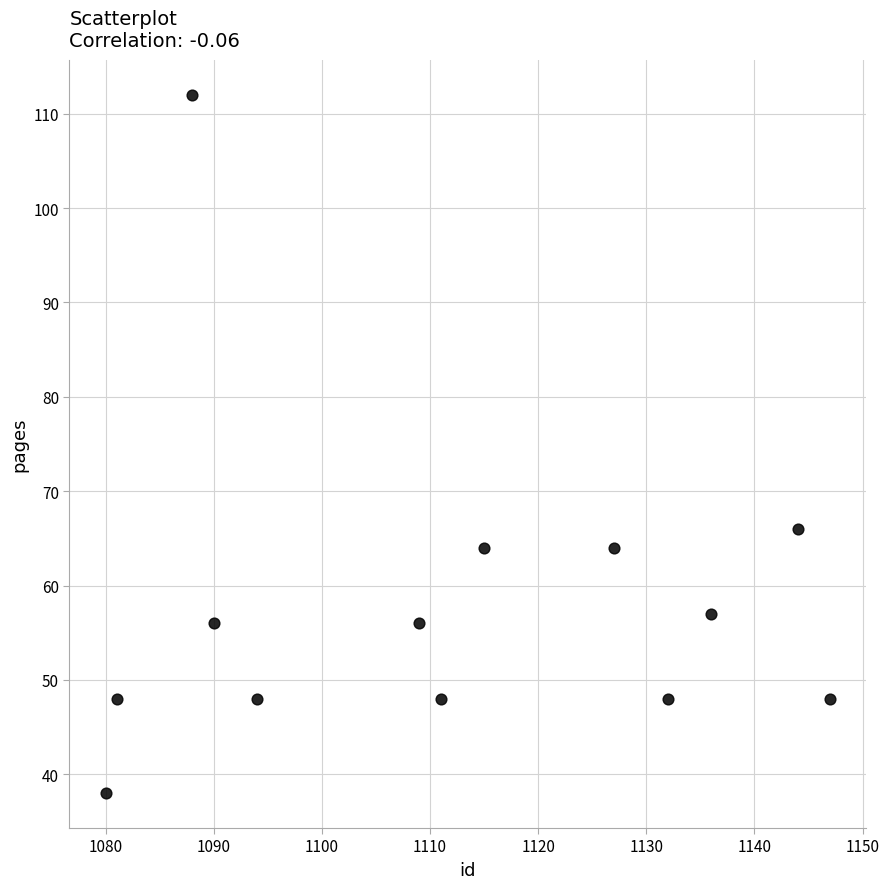

What Y value in the scatter plot is closest to 75?

66